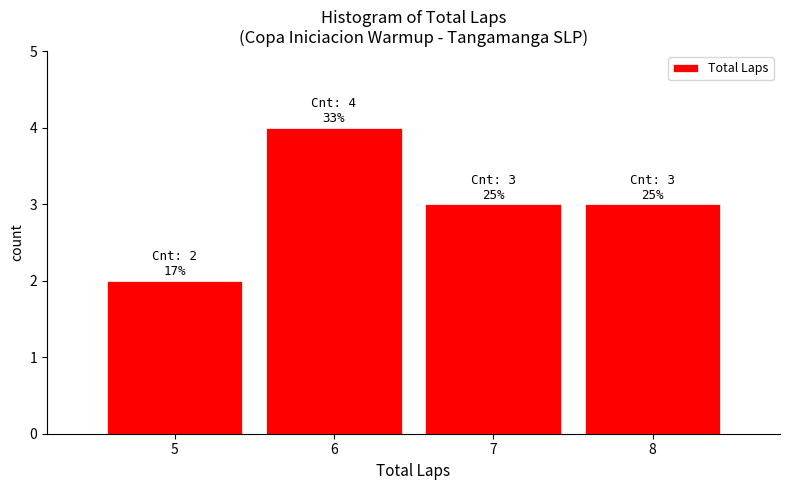

Over which range of the x-axis is the bar tallest?

5.5 to 6.5